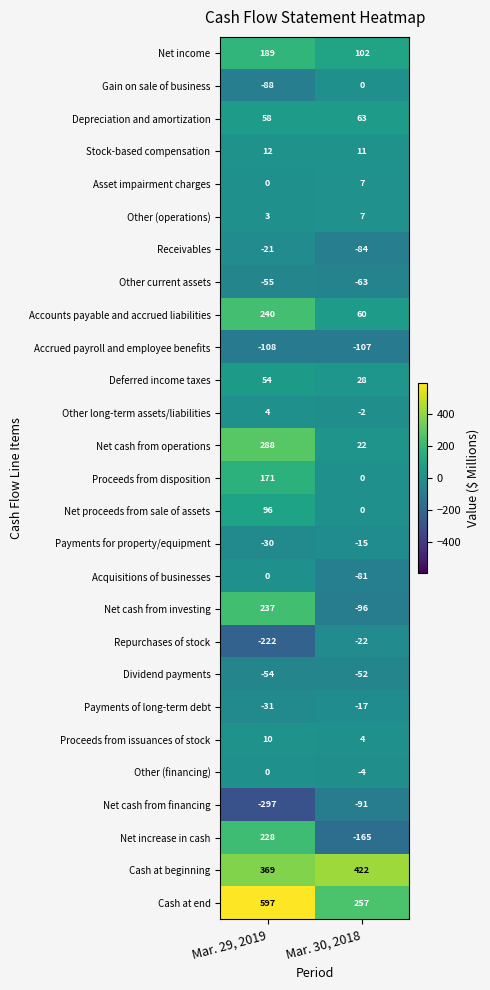

Between Mar. 29, 2019 and Mar. 30, 2018, which series saw the biggest shift?

Net increase in cash